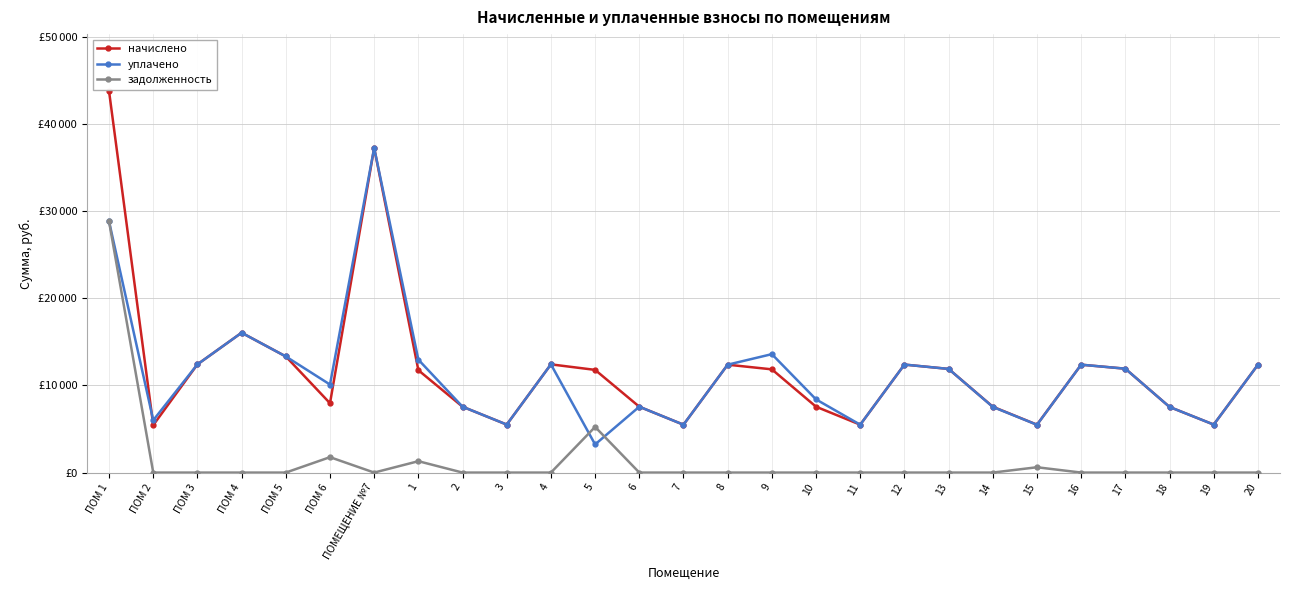

What is the total value across all series at 17?

23821.6